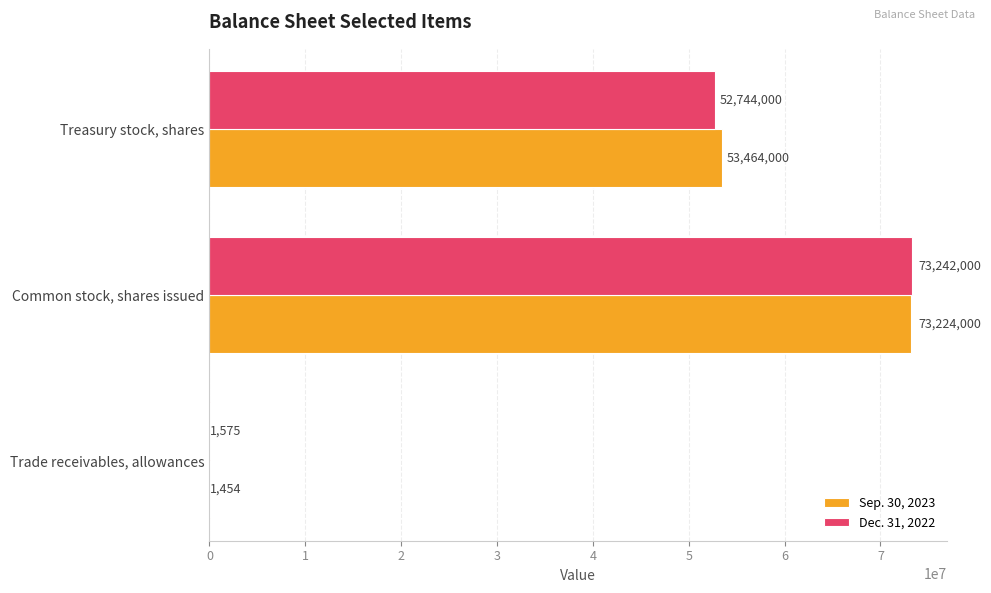

Is it true that Dec. 31, 2022 equals 52744000 at Treasury stock, shares?

True